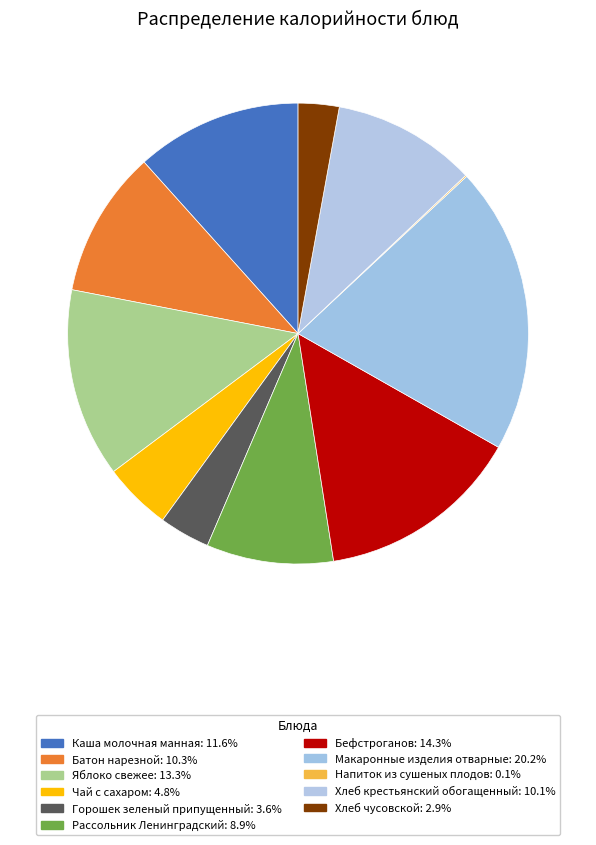

Count the number of slices in the pie.

11